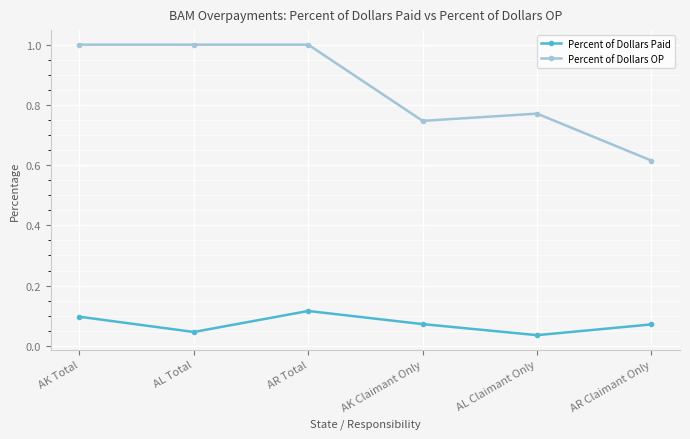

At which label is Percent of Dollars OP closest to 0?

AR Claimant Only